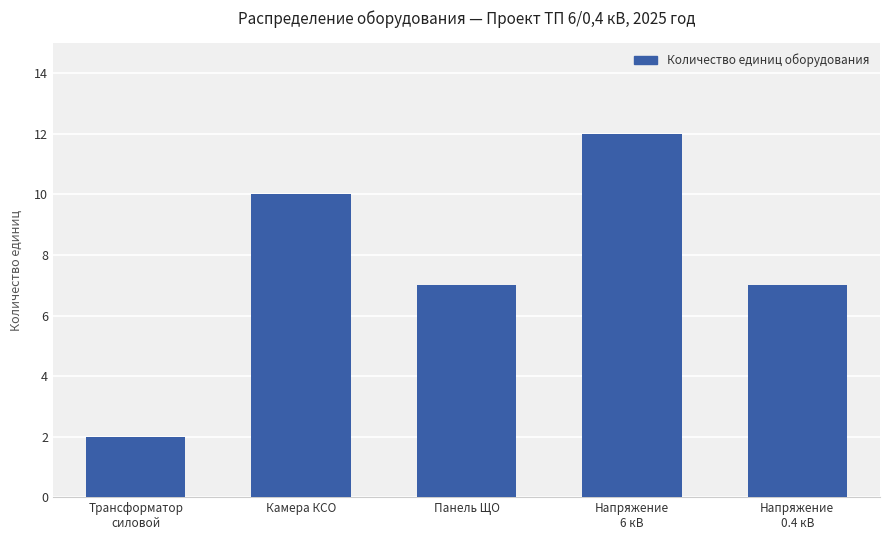

What is the value of the 1st bar from the left?

2